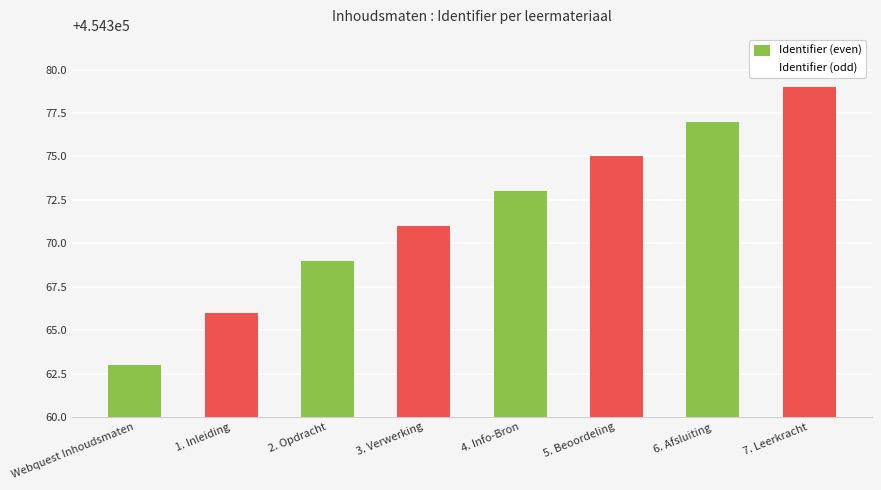

Read the Identifier (odd) value at Webquest Inhoudsmaten.

454366